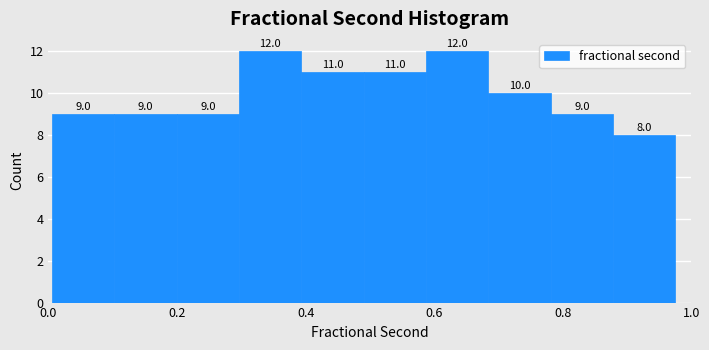

What is the height of the bar covering 0.10 to 0.20 on the x-axis? The bar edges are not printed on the chart, so give them approximately, as read against the axis.

9.0